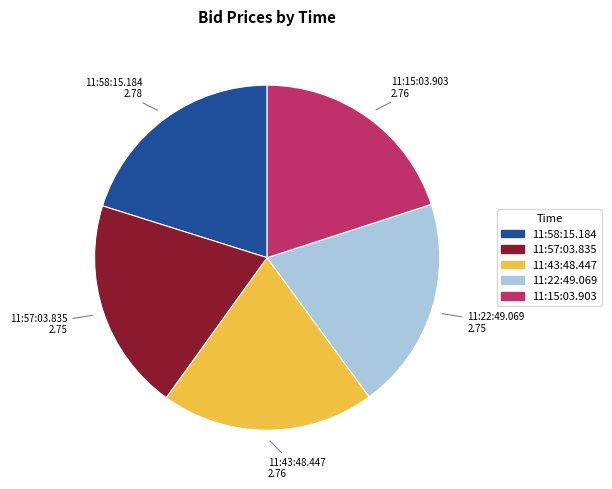

The 11:15:03.903 slice represents 20% of the pie. True or false?

True